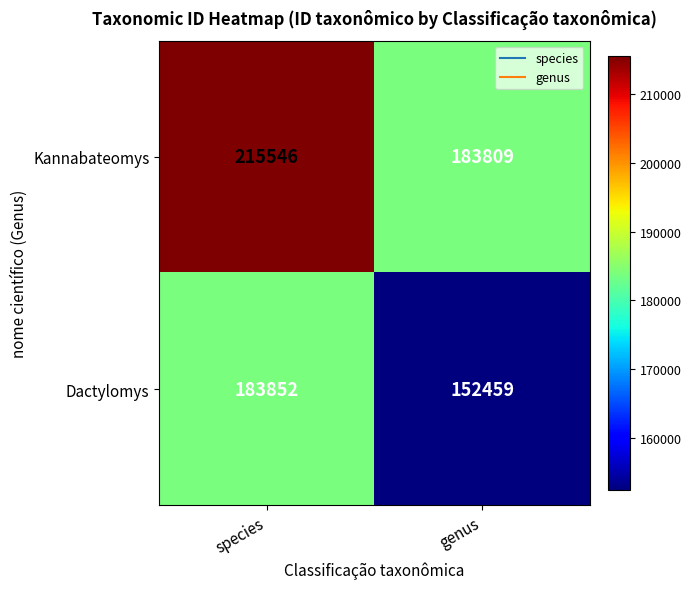

True or false: Kannabateomys has a value of 99257 at species.

False